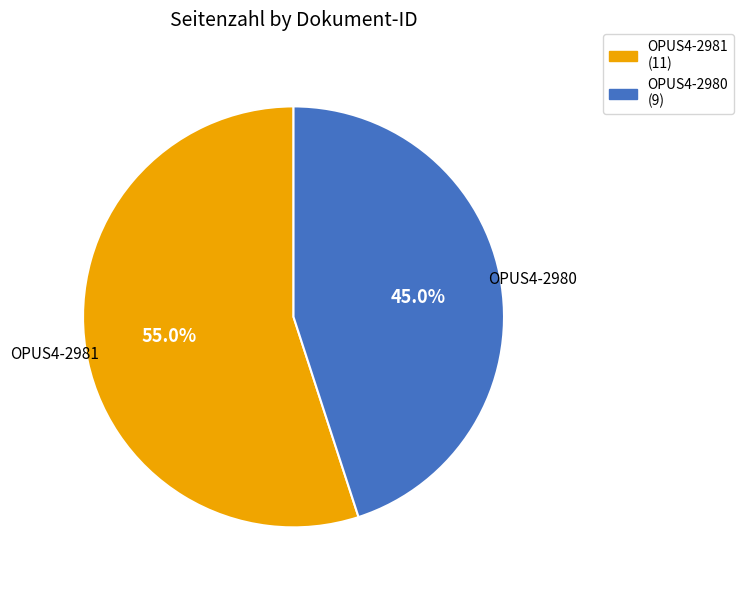

The OPUS4-2980 slice represents 59% of the pie. True or false?

False